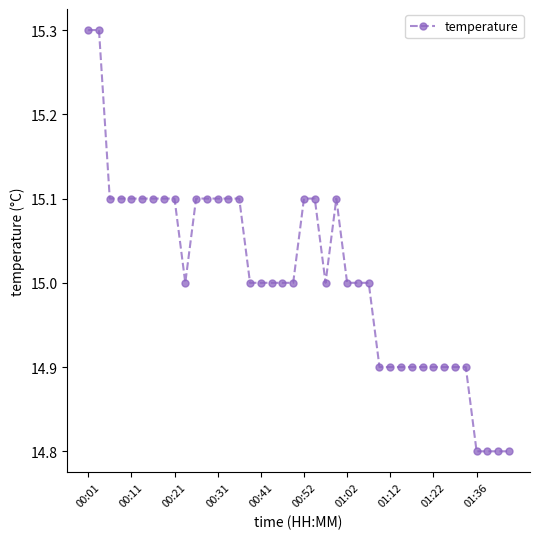

What is the value of the 4th point from the left?

15.1